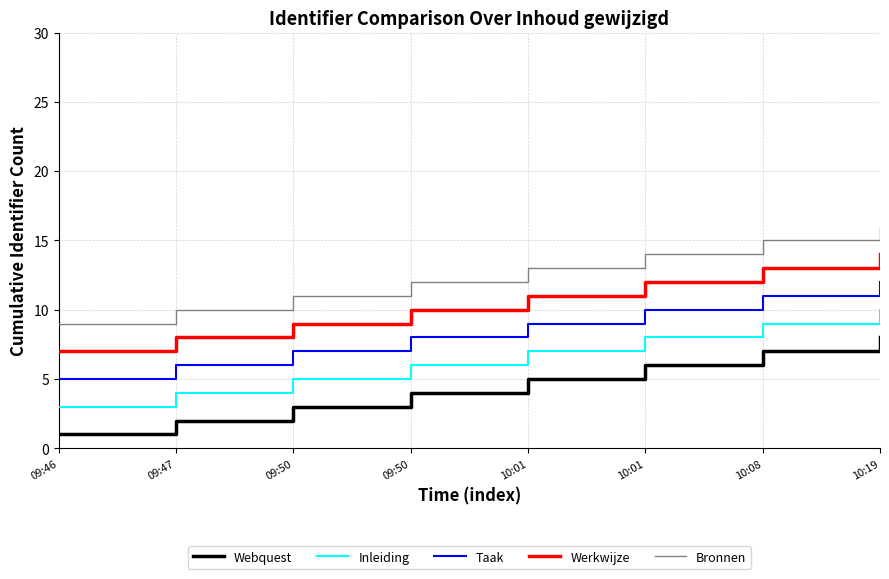

At which category does the chart reach its minimum across all series?

09:46